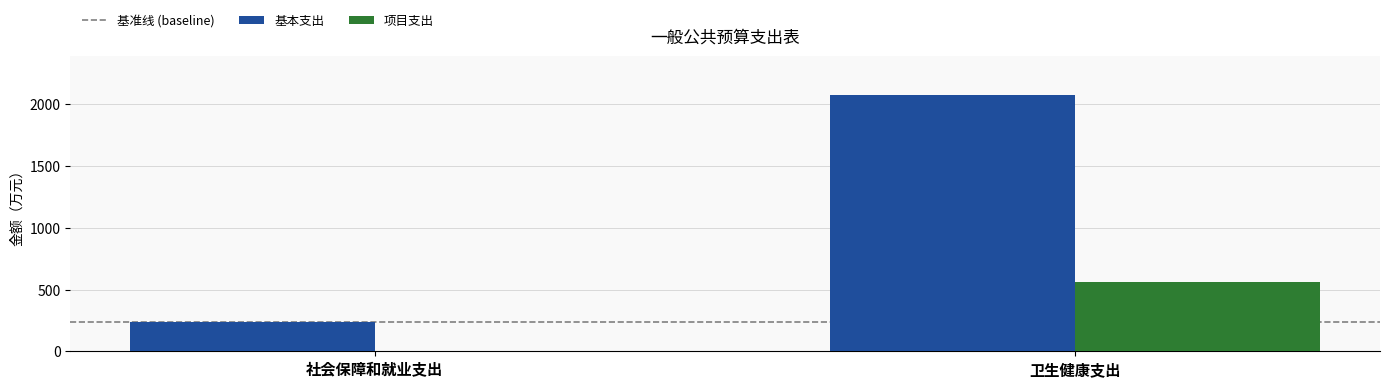

Is it true that 基本支出 equals 137.6 at 社会保障和就业支出?

False